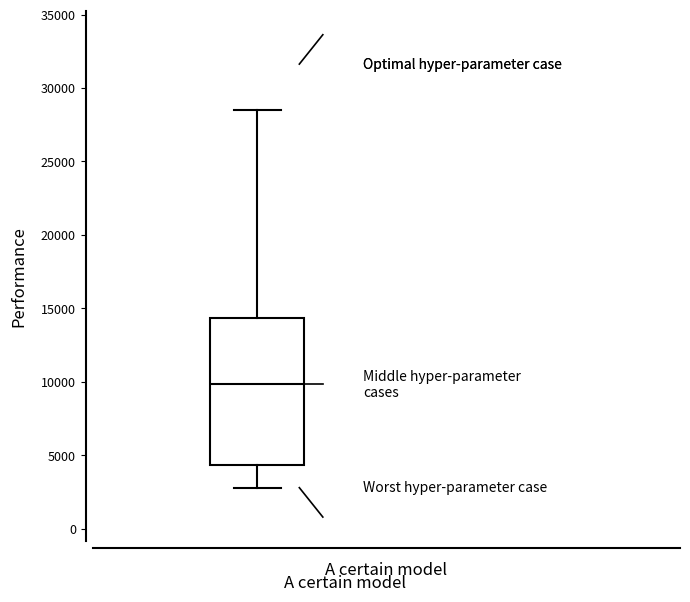

Where is the upper edge of the box on the y-axis? The values are not printed on the chart, so give them approximately, as read against the axis.

14500